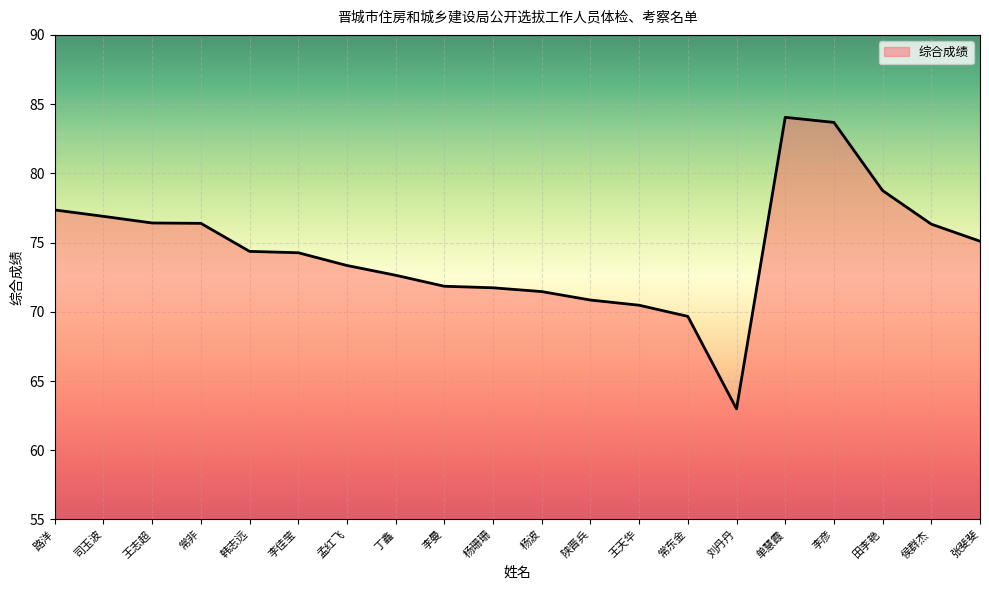

What position from the right is 田李艳?

3